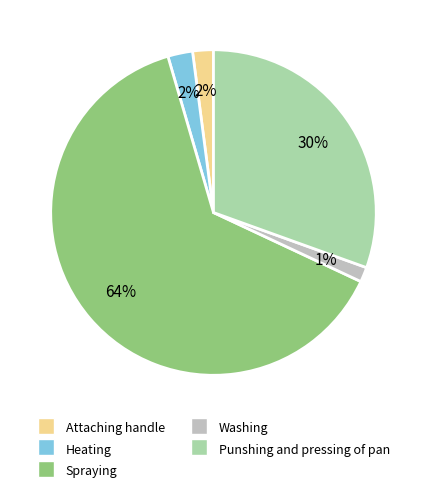

How many slices are in this pie chart?

5